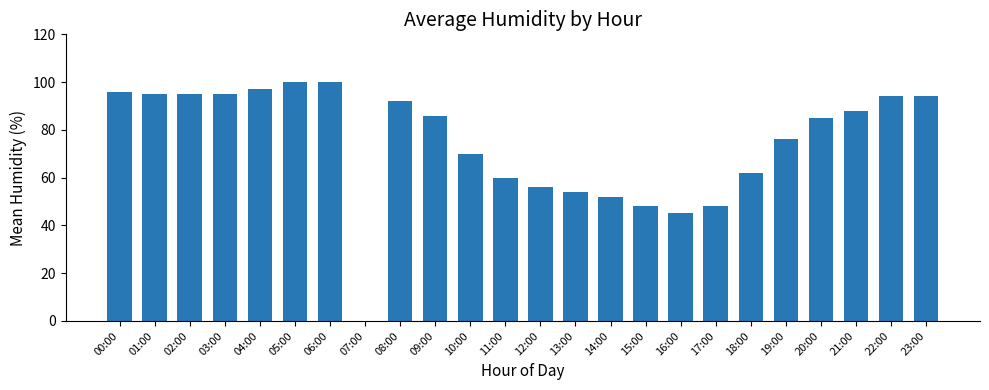

How many distinct data groups are displayed?

1